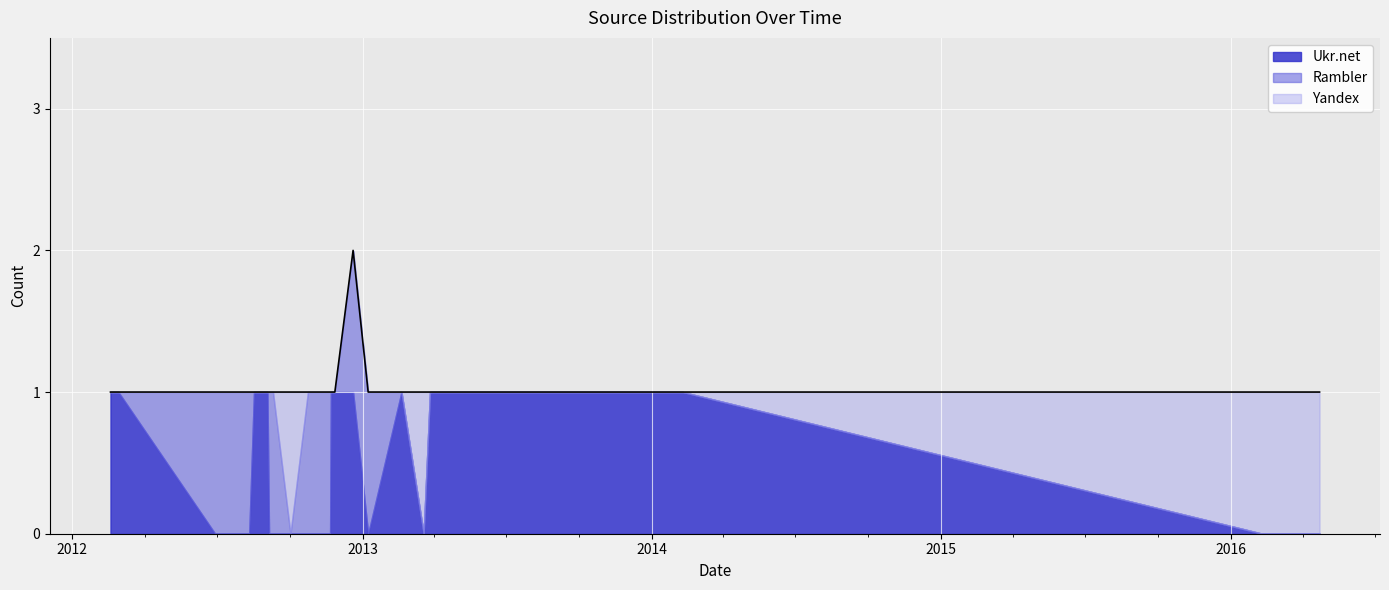

True or false: Rambler and Yandex cross at least once.

True